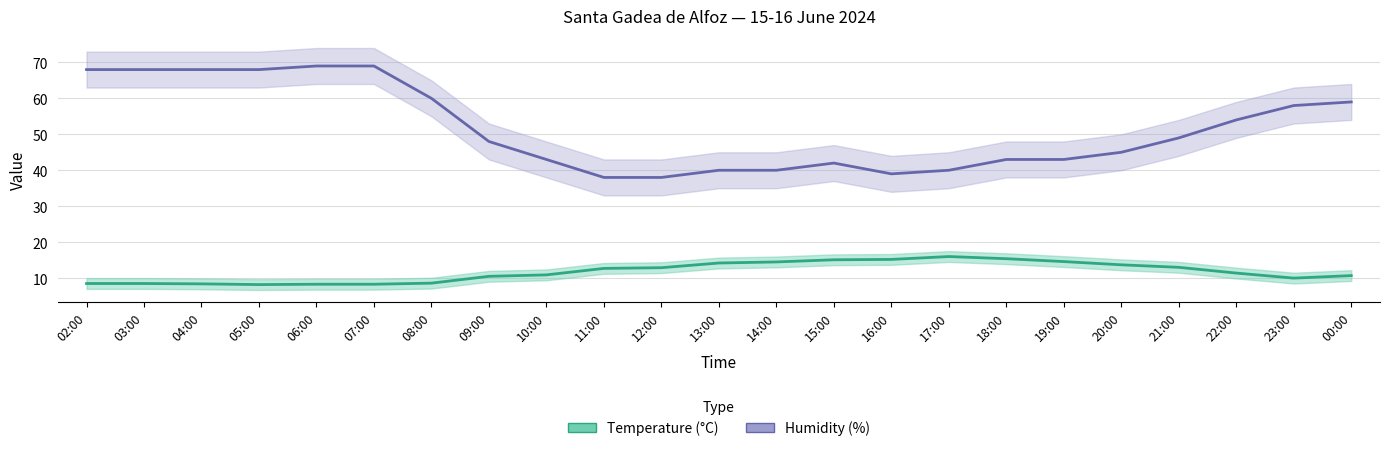

Reading right to left, list all the values displayed in this chart.

Humidity (%): 00:00=59.0	23:00=58.0	22:00=54.0	21:00=49.0	20:00=45.0	19:00=43.0	18:00=43.0	17:00=40.0	16:00=39.0	15:00=42.0	14:00=40.0	13:00=40.0	12:00=38.0	11:00=38.0	10:00=43.0	09:00=48.0	08:00=60.0	07:00=69.0	06:00=69.0	05:00=68.0	04:00=68.0	03:00=68.0	02:00=68.0
Temperature (°C): 00:00=10.7	23:00=10.0	22:00=11.4	21:00=13.0	20:00=13.7	19:00=14.6	18:00=15.4	17:00=16.0	16:00=15.2	15:00=15.1	14:00=14.5	13:00=14.2	12:00=12.9	11:00=12.7	10:00=10.9	09:00=10.5	08:00=8.6	07:00=8.3	06:00=8.3	05:00=8.2	04:00=8.4	03:00=8.5	02:00=8.5